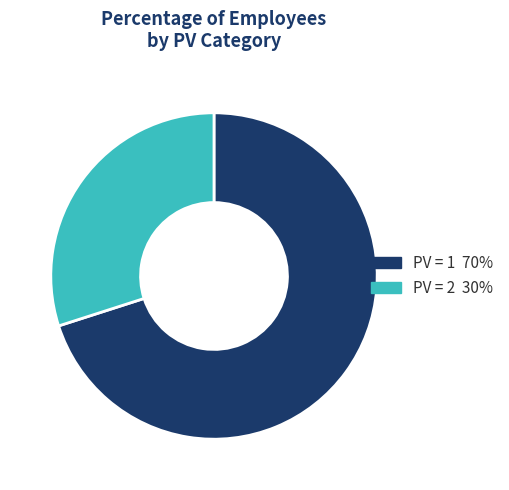

Is there a majority slice in this chart?

Yes